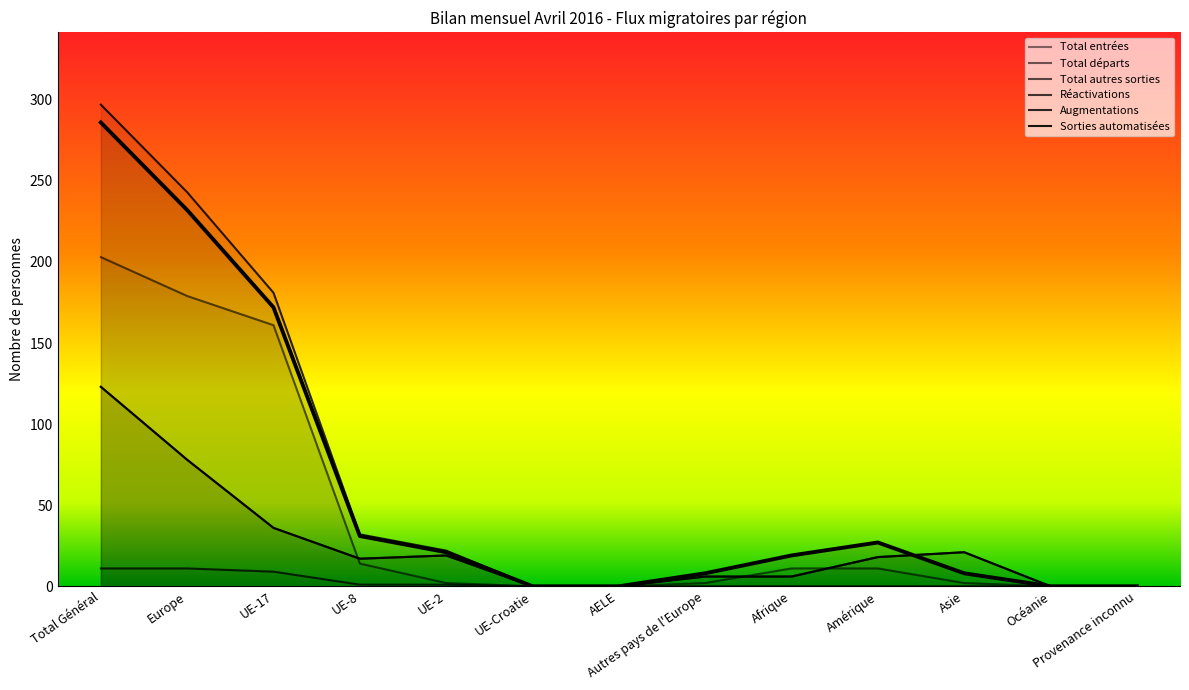

At how many categories does at least one series exceed 32?

3